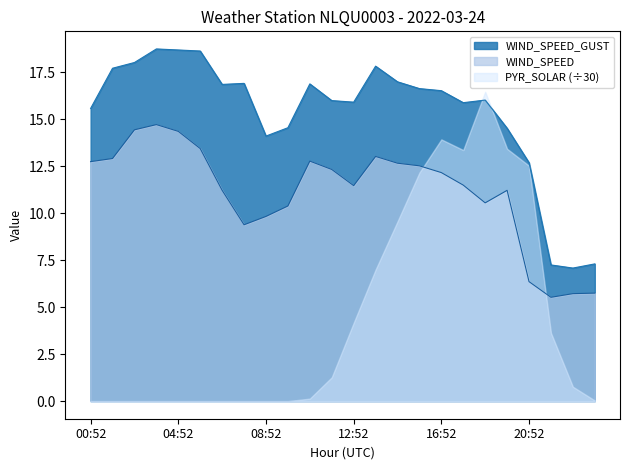

List the series in order of their peak value, highest first.

WIND_SPEED_GUST, PYR_SOLAR (÷30), WIND_SPEED